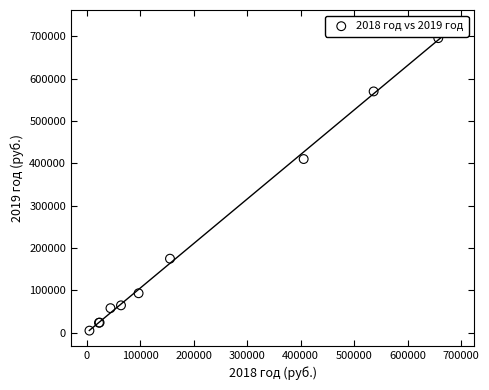

What Y value in the scatter plot is closest to 350200?

410000